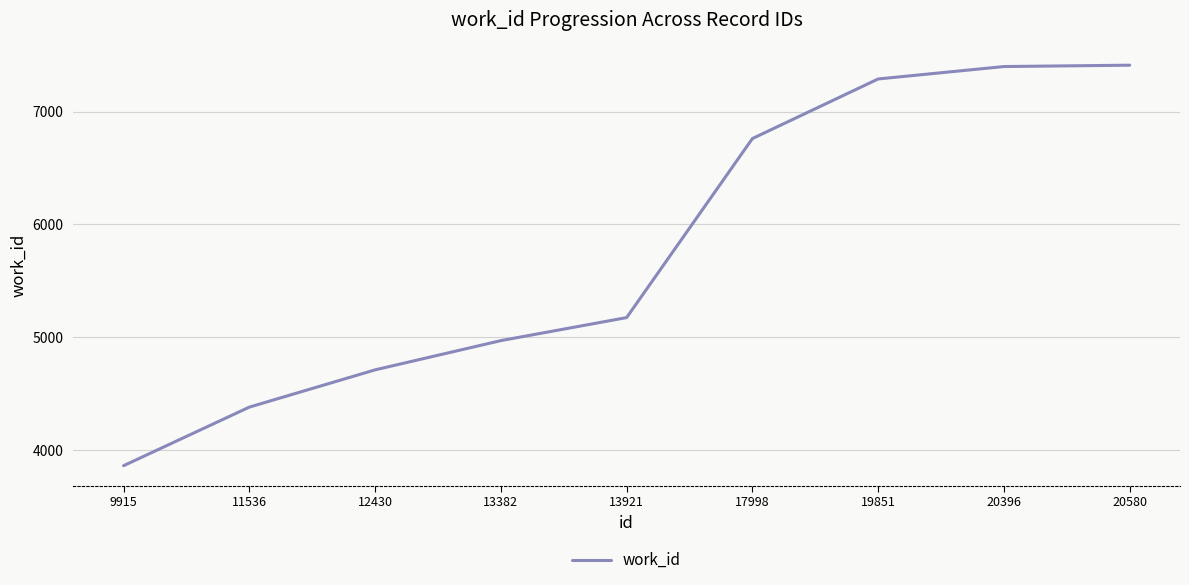

Where is the data nearest to the value 5637?

13921